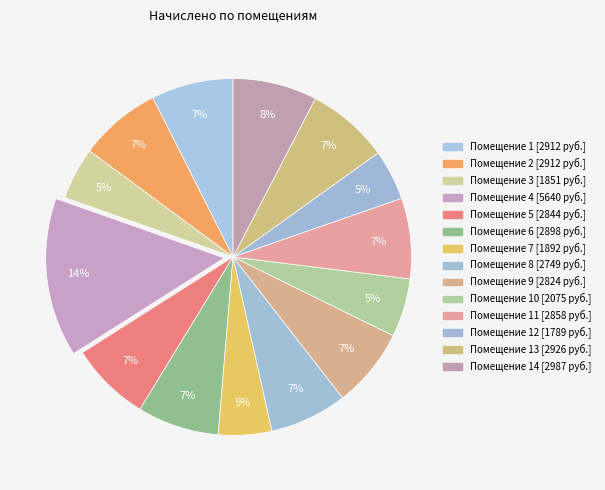

To the nearest percent, what is the difference between the largest and smallest slice percentages?

10%